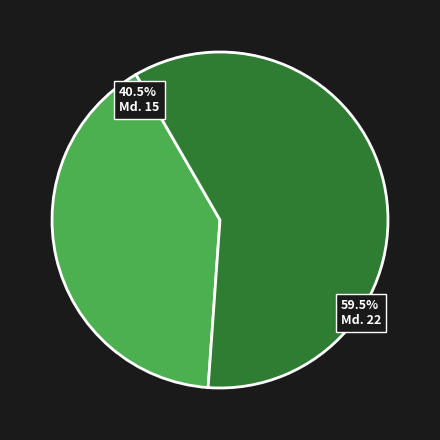

Is there a majority slice in this chart?

Yes